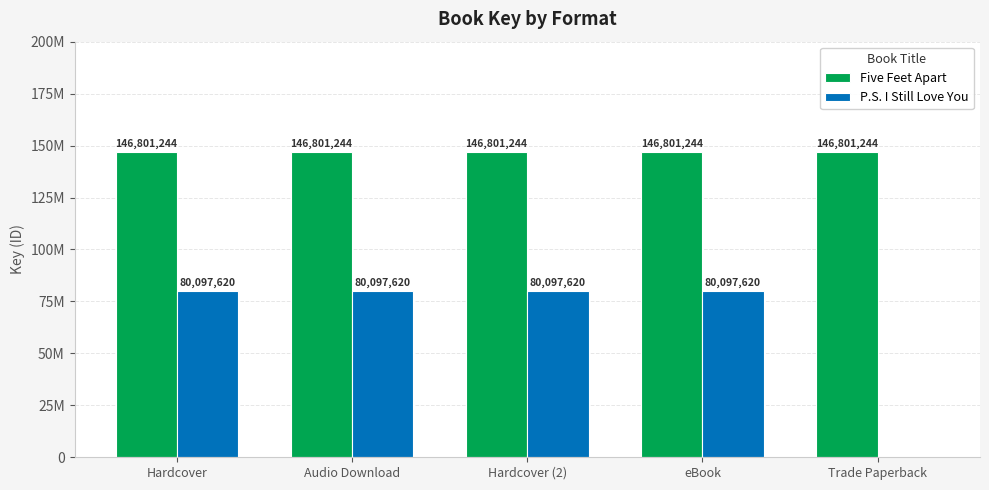

At eBook, list the series in order from largest to smallest.

Five Feet Apart, P.S. I Still Love You